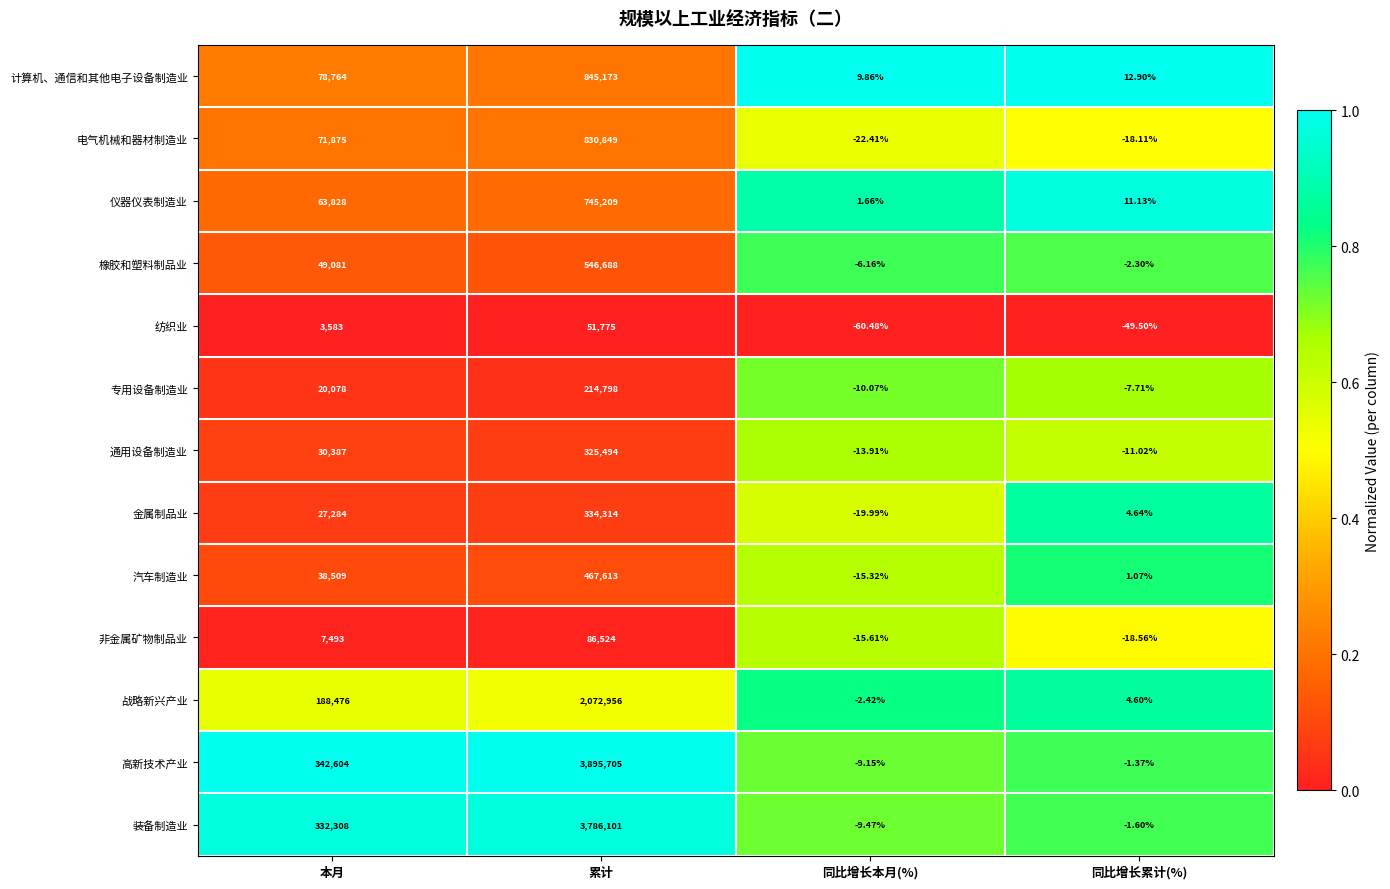

Rank the categories by 高新技术产业 value from highest to lowest.

累计, 本月, 同比增长累计(%), 同比增长本月(%)